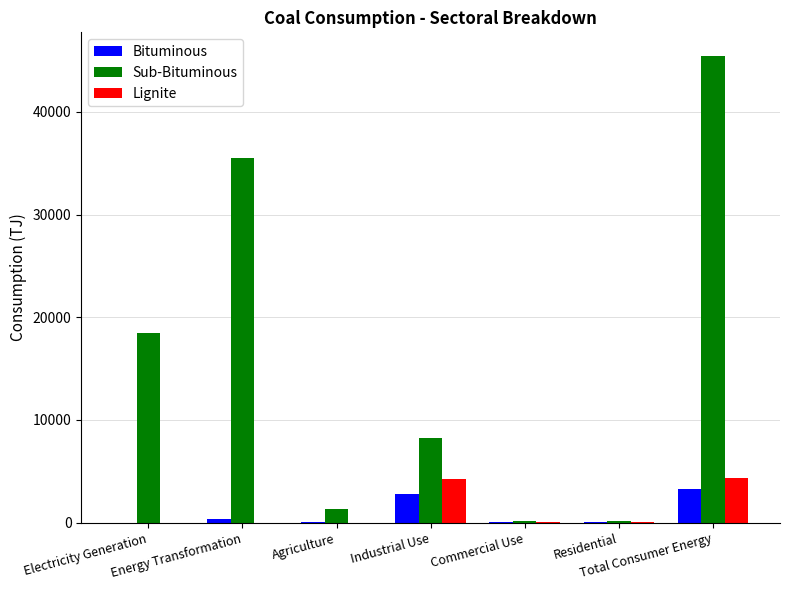

How many groups of bars are there?

7